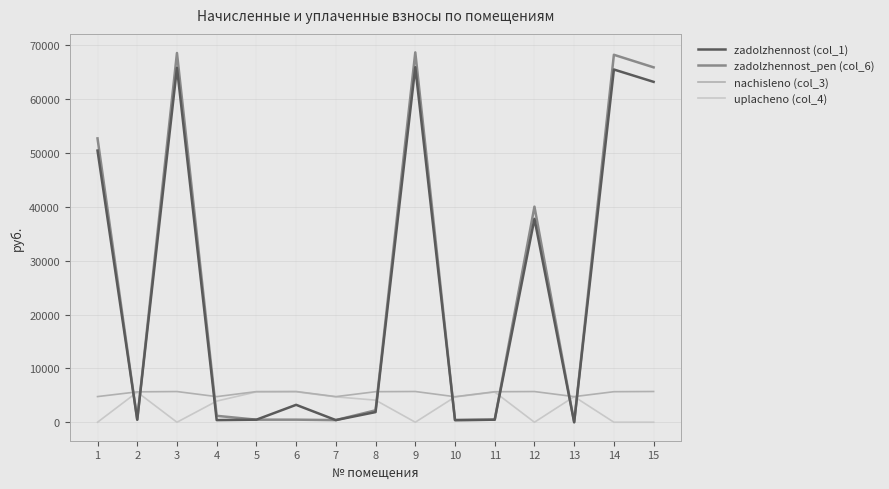

What is the average value of the nachisleno (col_3) series?

5375.4